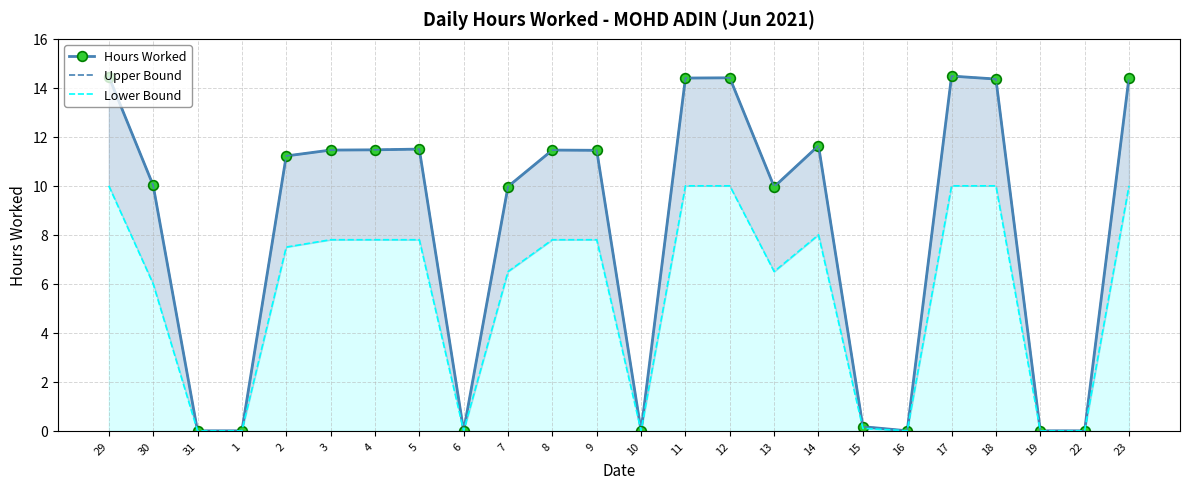

At which category does Hours Worked reach its first local peak?

5